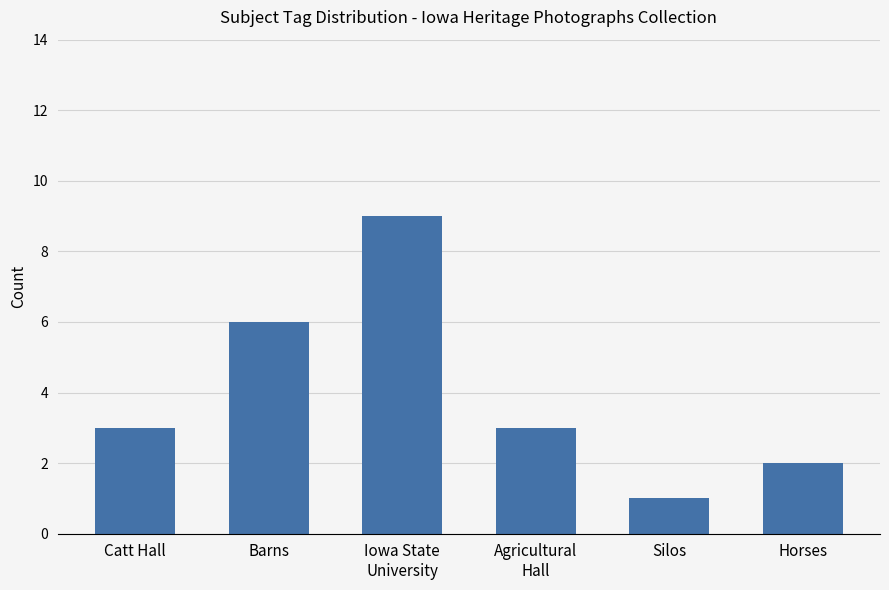

What is the difference between the values at Agricultural
Hall and Horses?

1